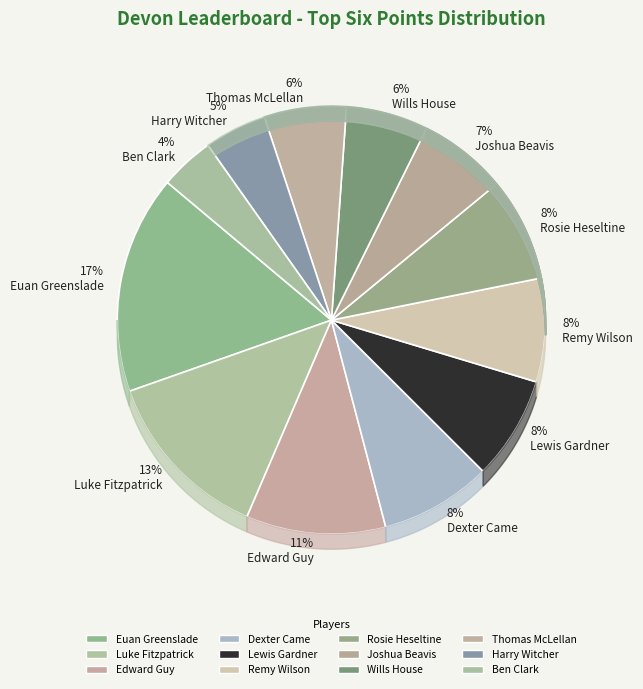

Does any single category account for the majority?

No